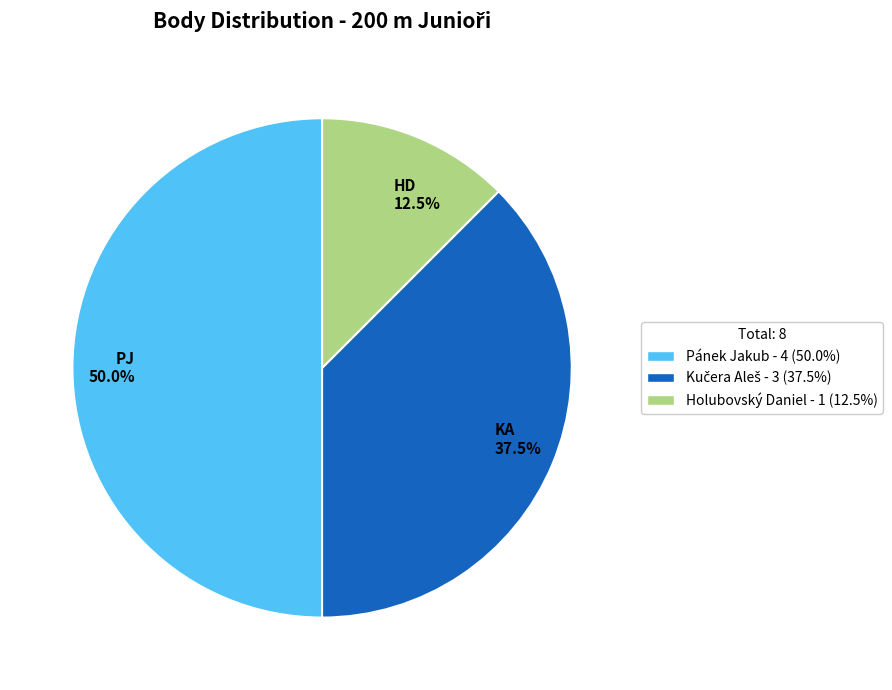

Rank the categories by value from lowest to highest.

HD 12.5%, KA 37.5%, PJ 50.0%